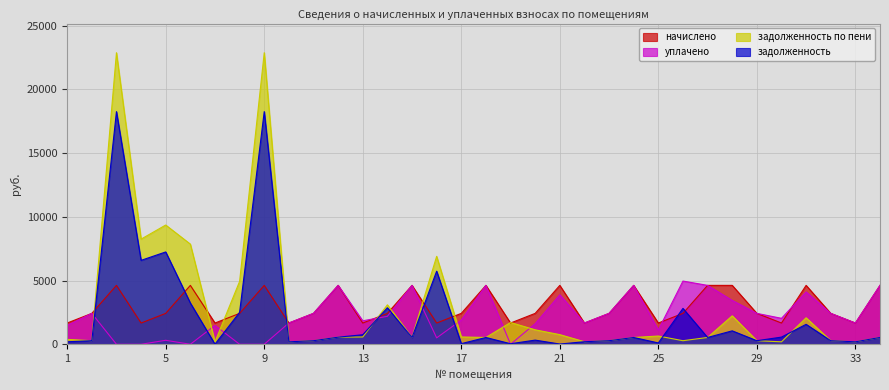

How many data points in уплачено are above 2036?

17